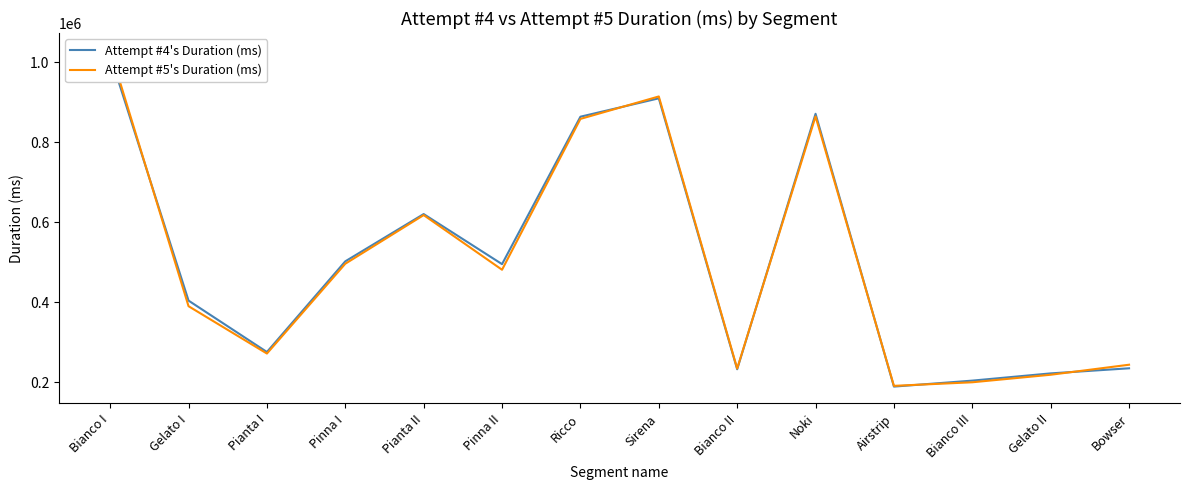

Is this an area chart (filled region under the line)?

No